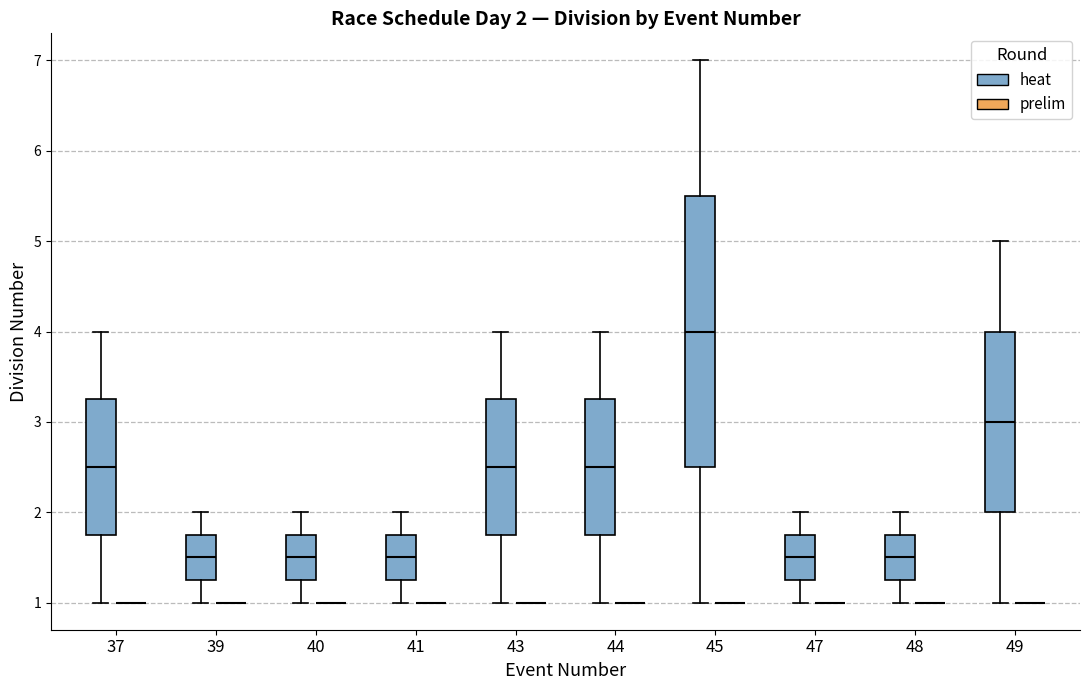

Comparing the boxes themselves (not the whiskers), which one is the tallest?

45 (heat)